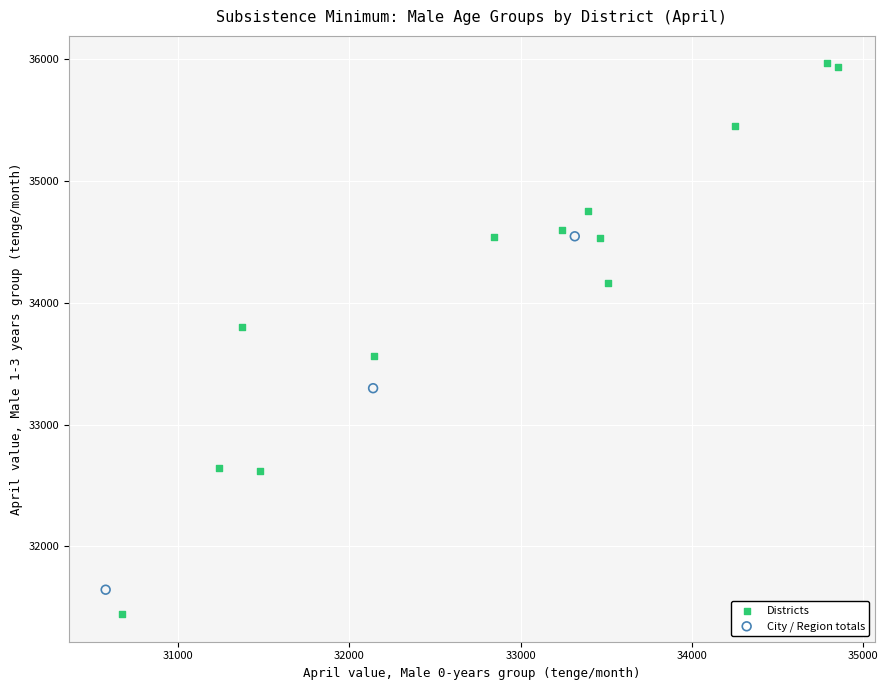

What are all the series names shown in the legend?

Districts, City / Region totals